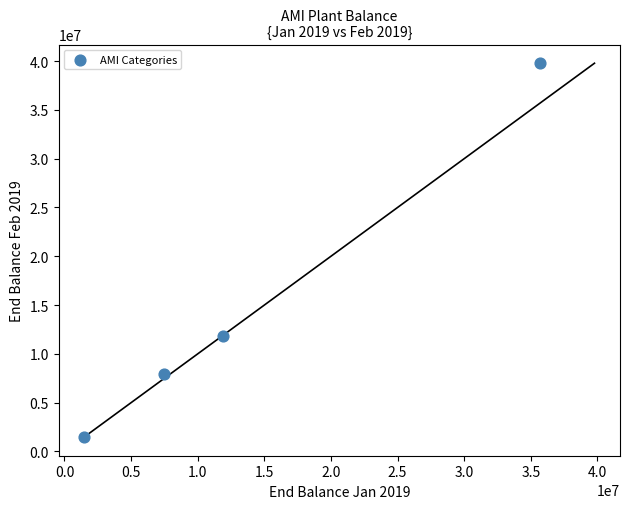

What Y value in the scatter plot is closest to 20636876?

11872524.4